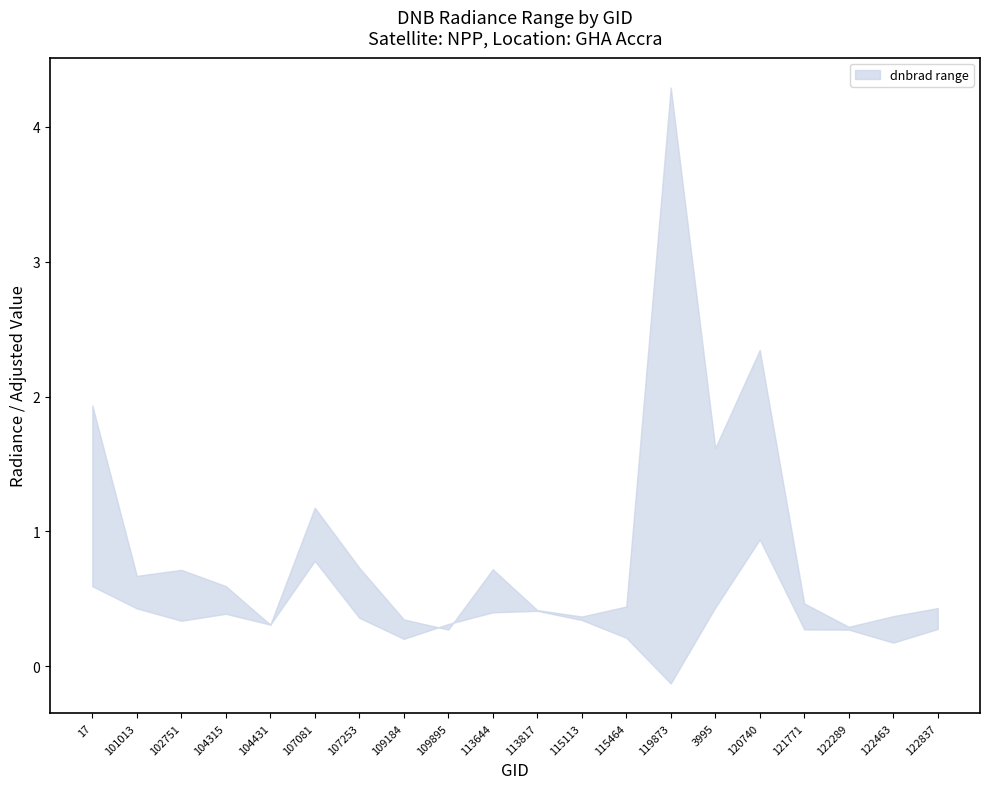

Which series ends up on top after the final intersection of lower and upper?

upper